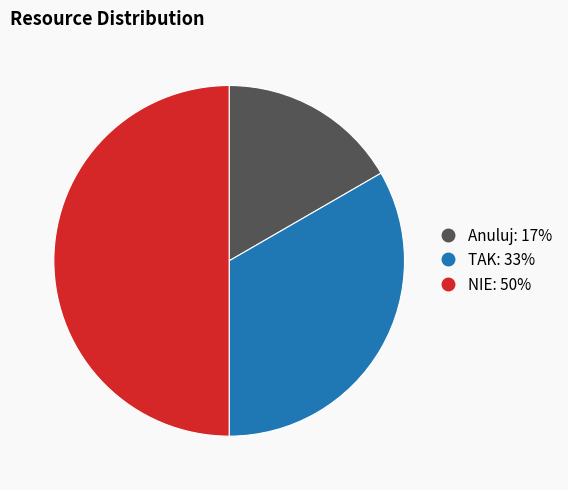

How many slices are in this pie chart?

3